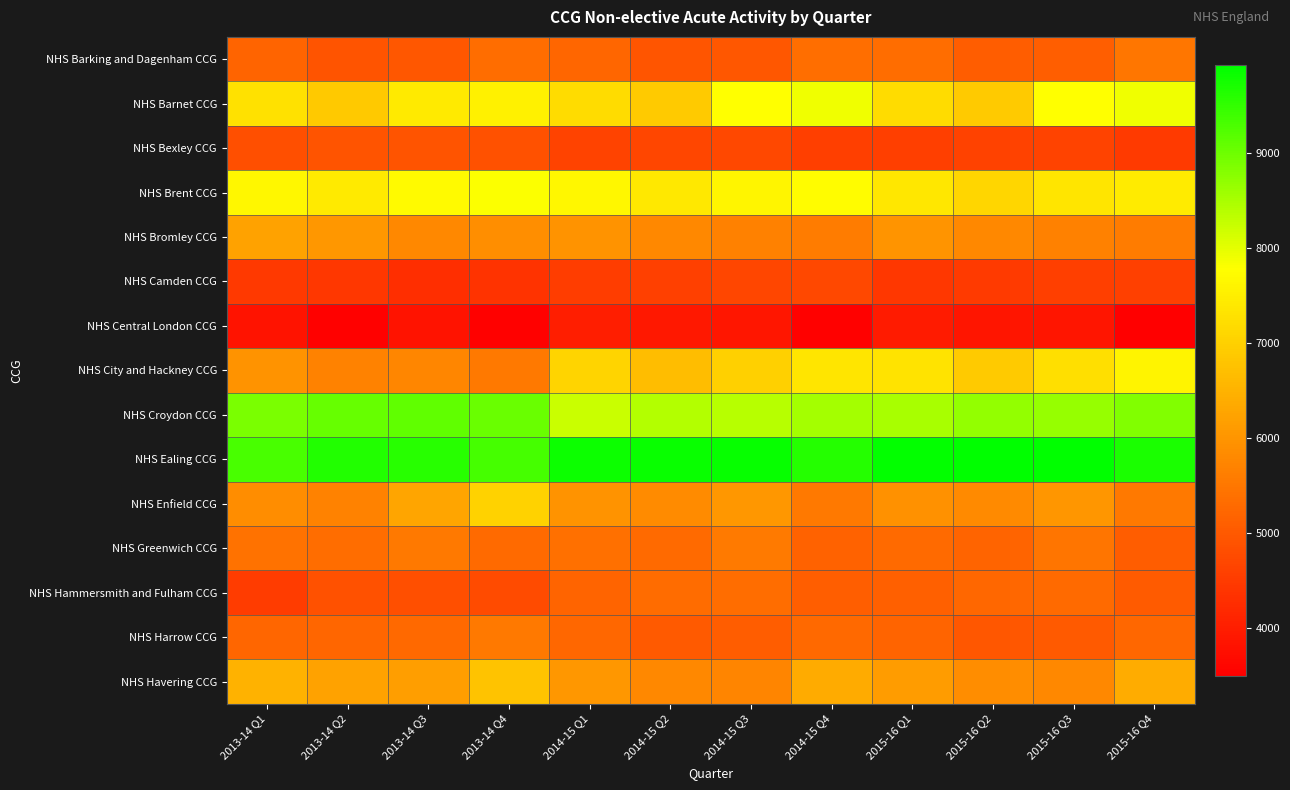

What is the total value across all series at 2015-16 Q3?

92405